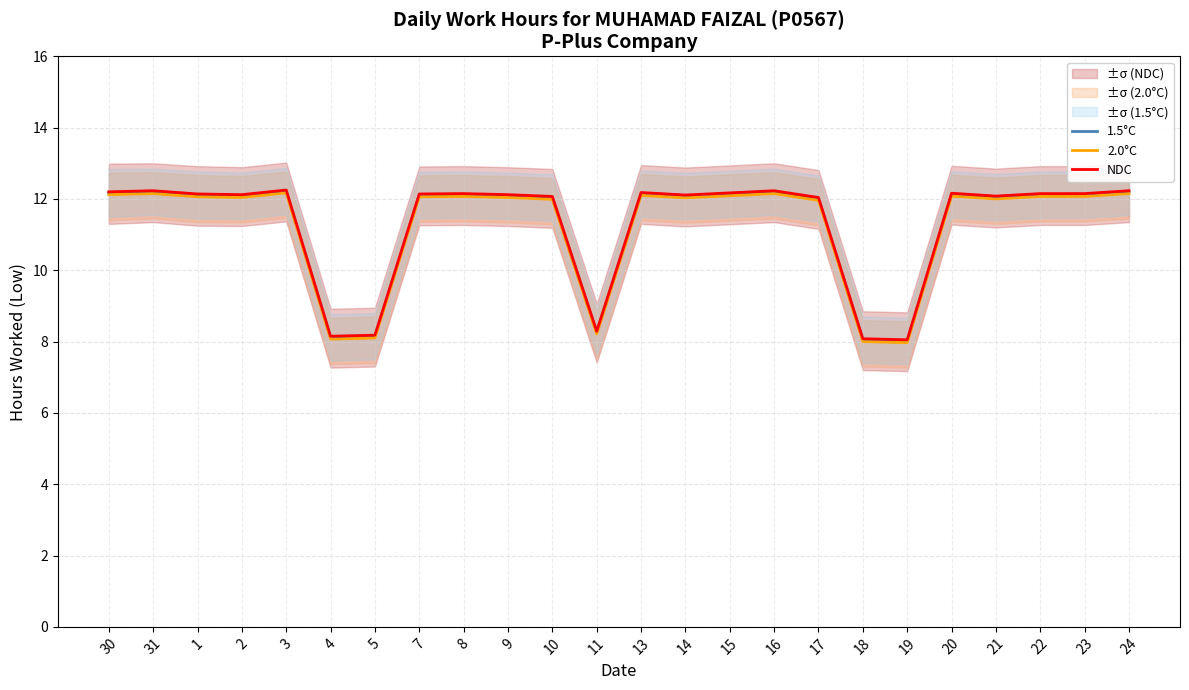

Is this an area chart (filled region under the line)?

No